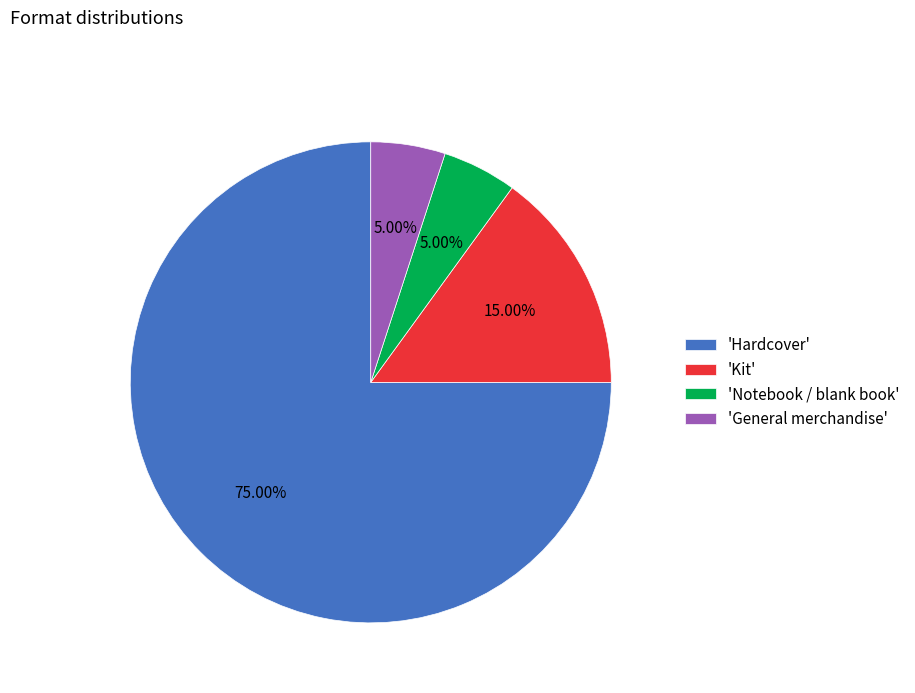

Is the sum of 'Notebook / blank book' and 'Kit' greater than half?

No